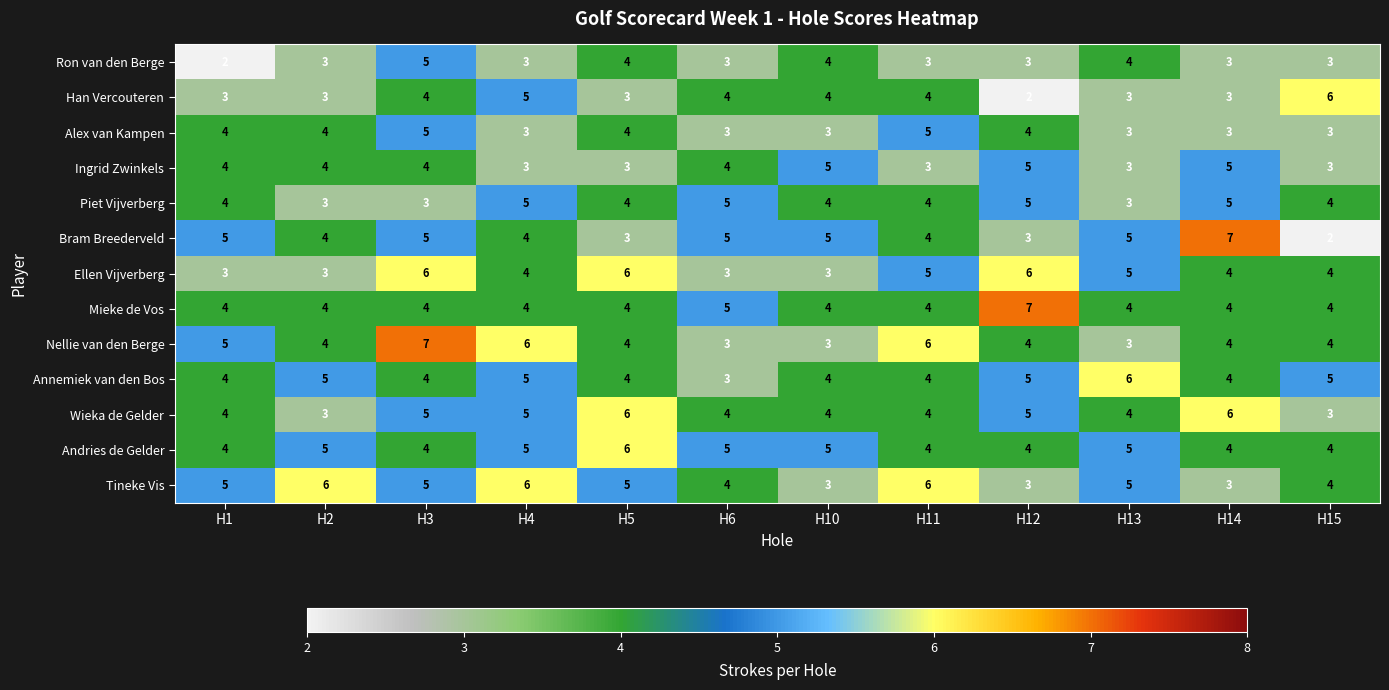

What is the sum of all Ron van den Berge values?

40